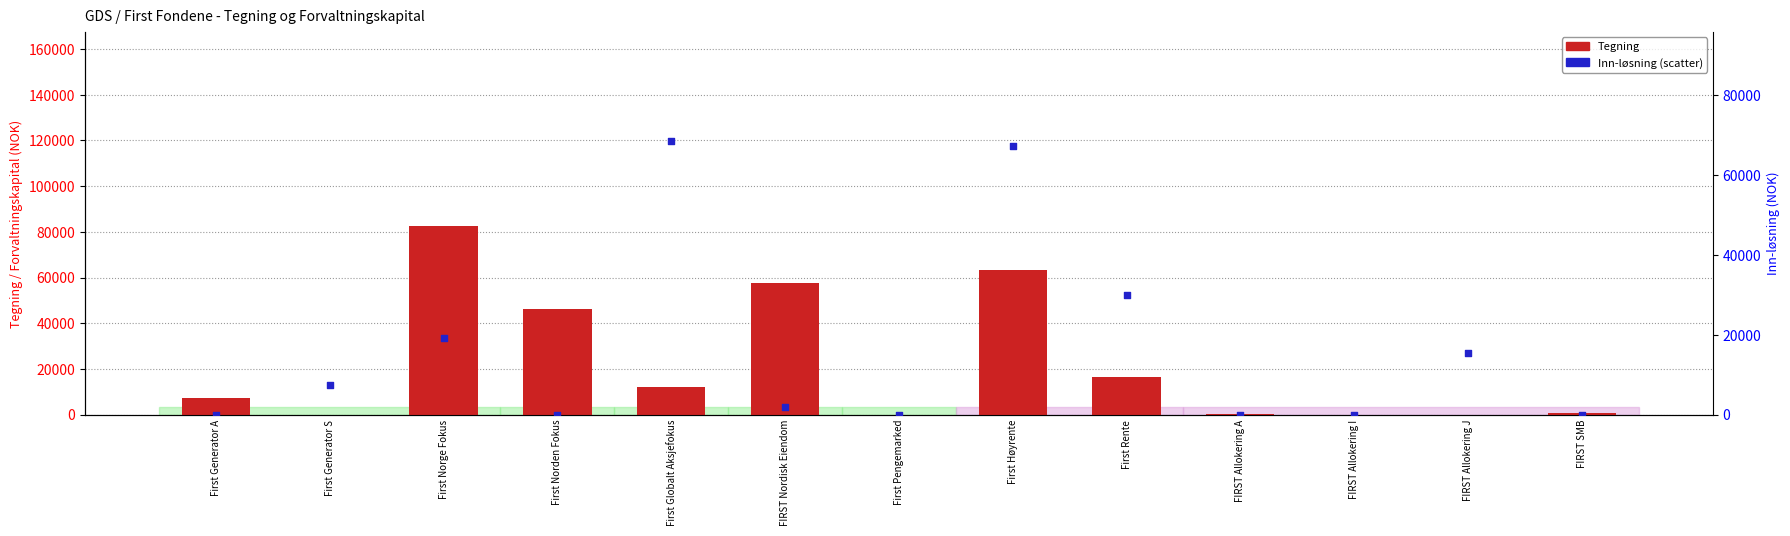

At which category is the sum across all series the highest?

First Høyrente